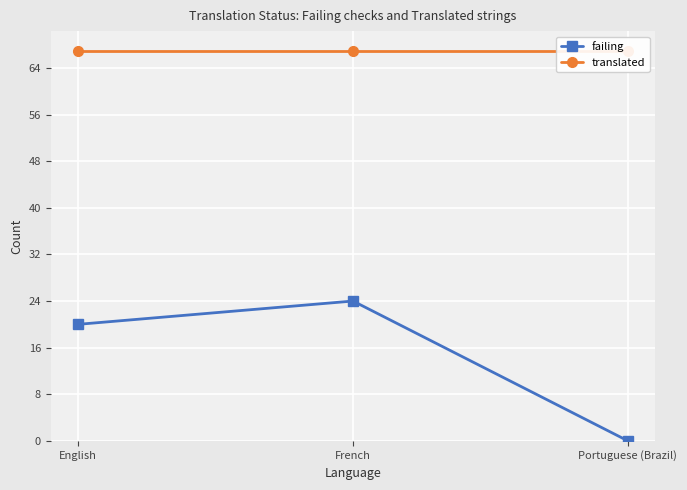

At which label is translated closest to 67?

English